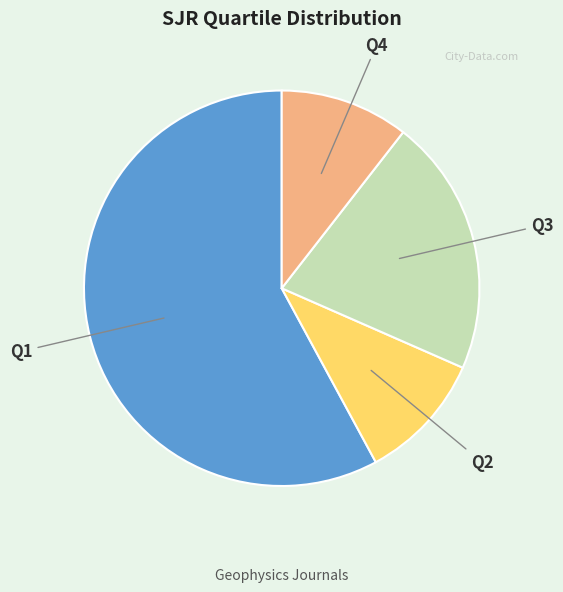

What is the largest slice in the pie chart?

Q1